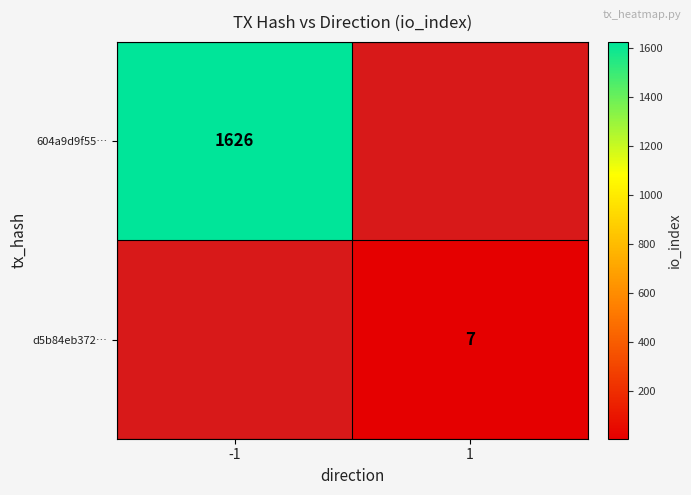

Which category has the highest value across all series?

-1